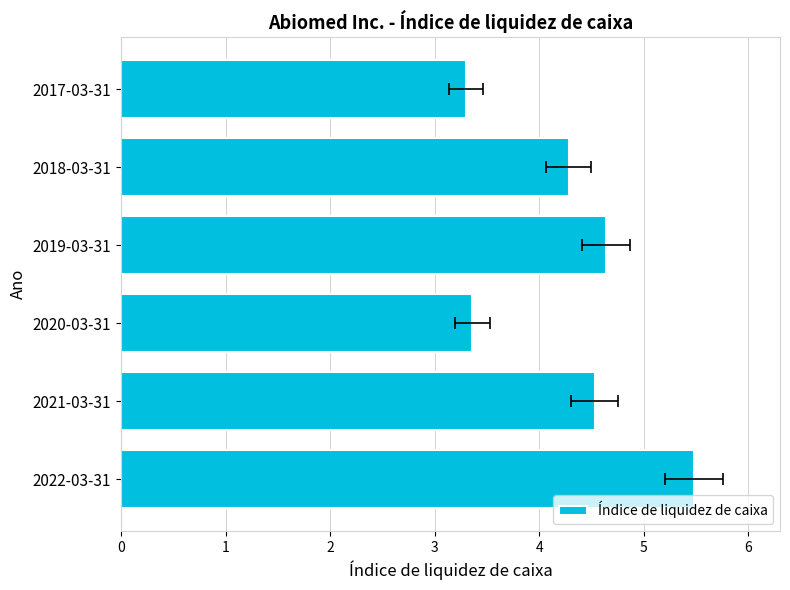

What is the average value?

4.3